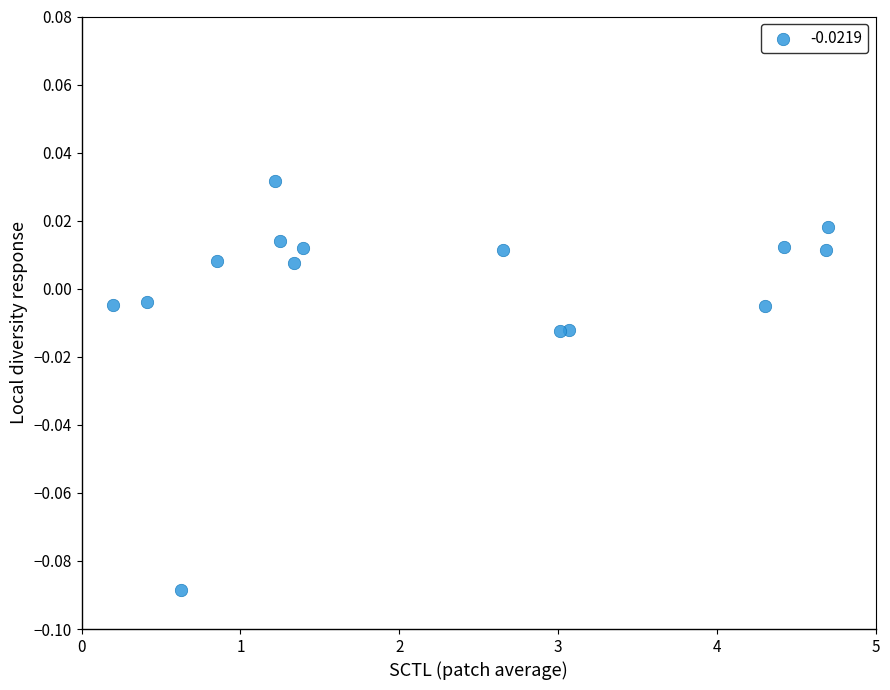

What is the range of X values (max minus min)?

4.5